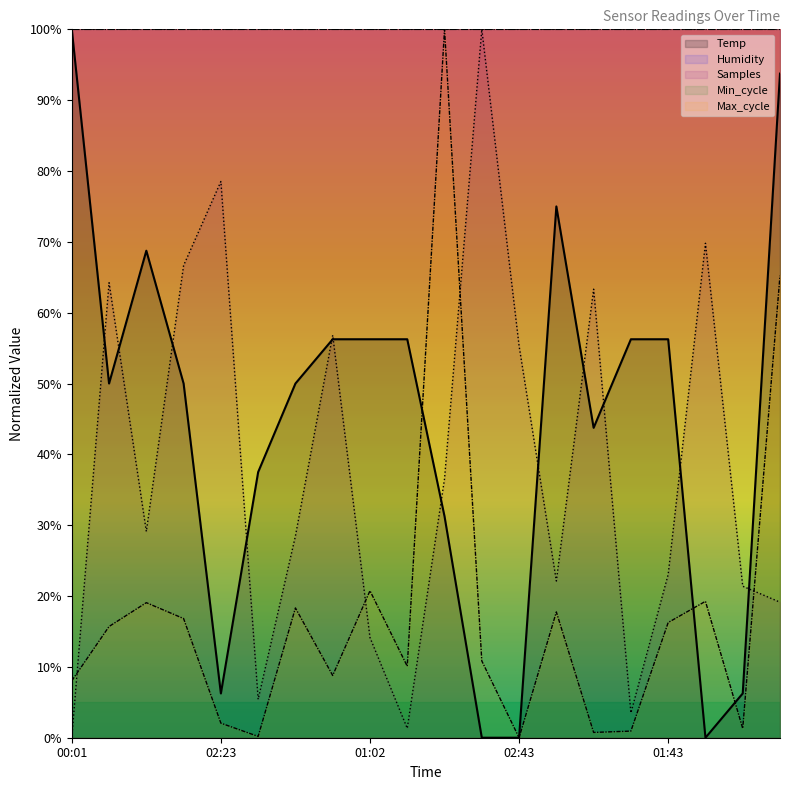

At which category is the sum across all series the highest?

00:07